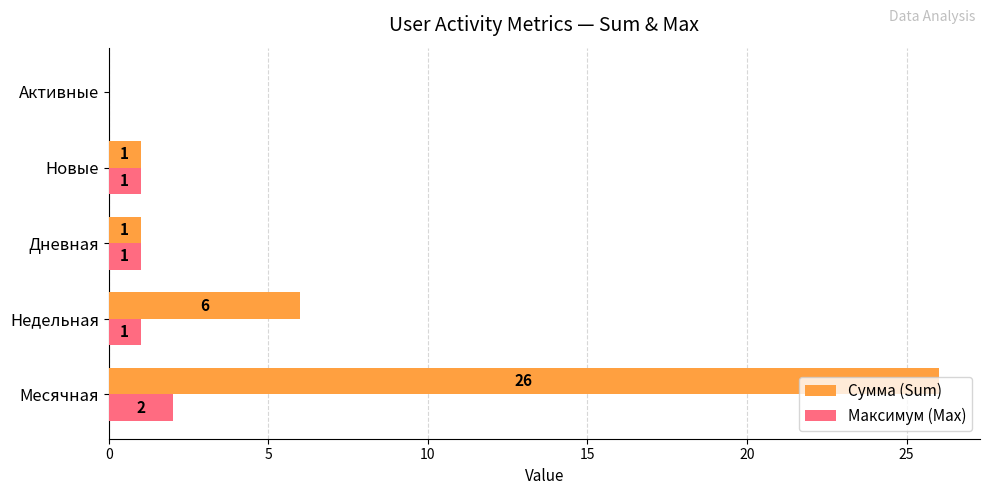

What is the total value across all series at Недельная?

7